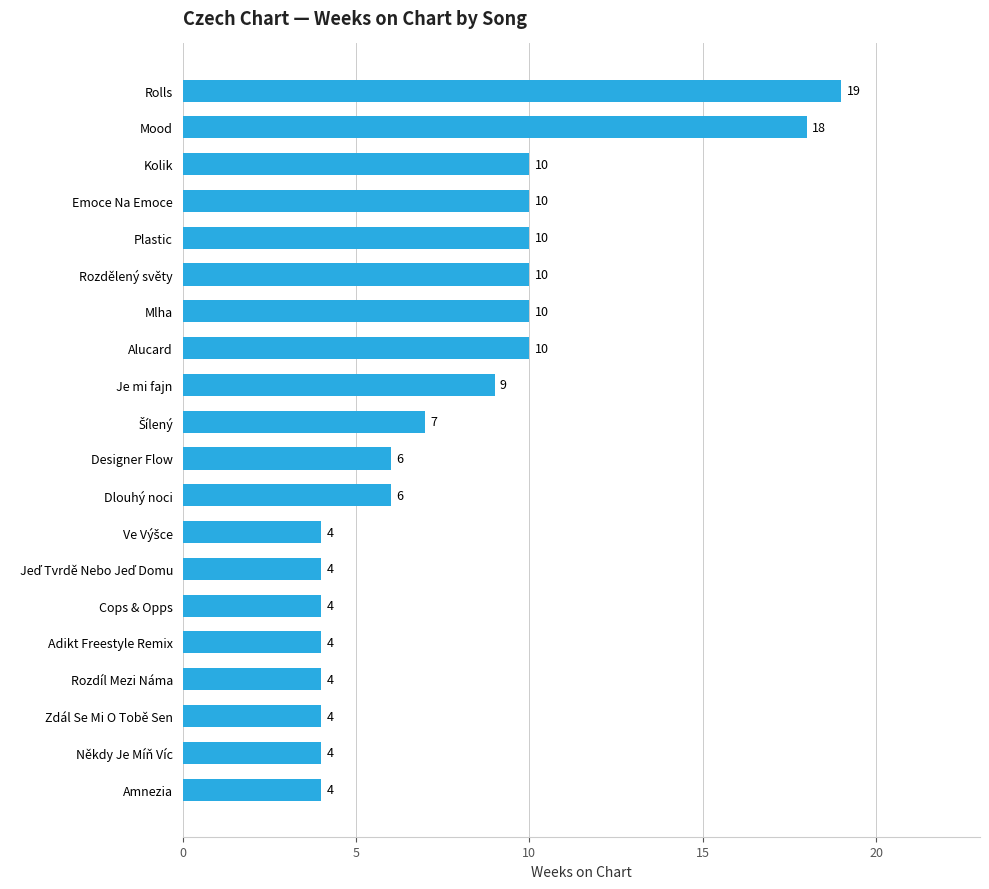

What is the average value?

8